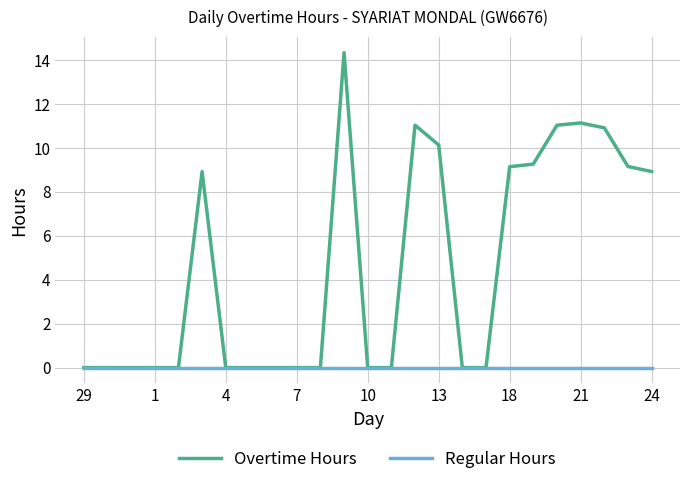

What are all the series names shown in the legend?

Overtime Hours, Regular Hours